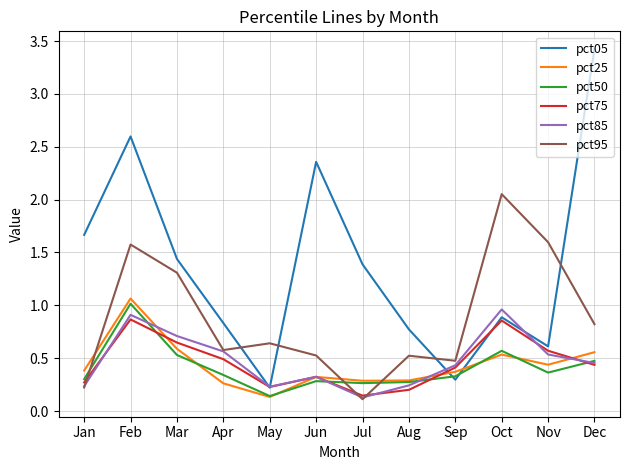

Which category has the lowest value in the pct95 series?

Jul